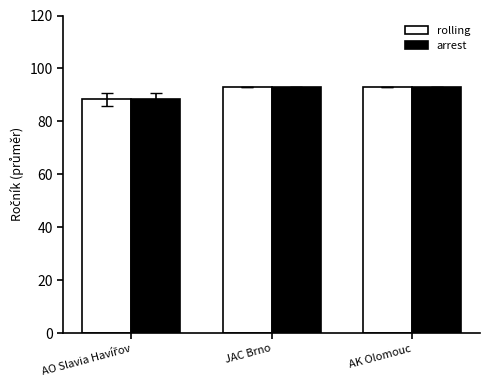

What is the average value of the rolling series?

91.4